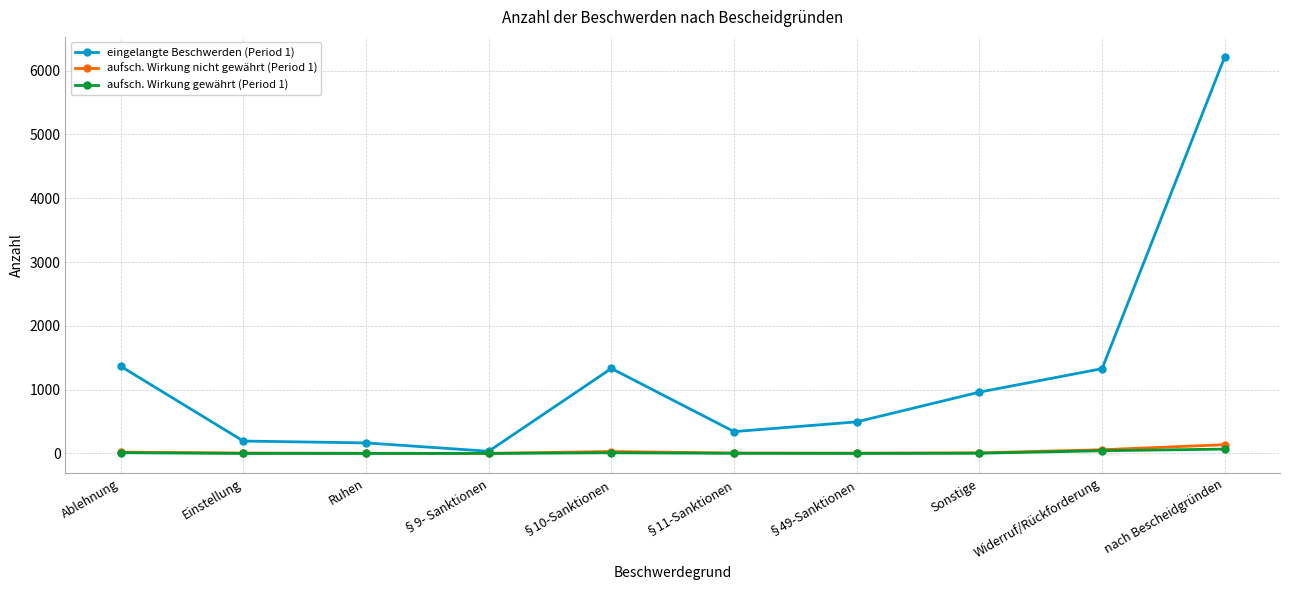

What is the difference between the eingelangte Beschwerden (Period 1) values at §49-Sanktionen and Sonstige?

466